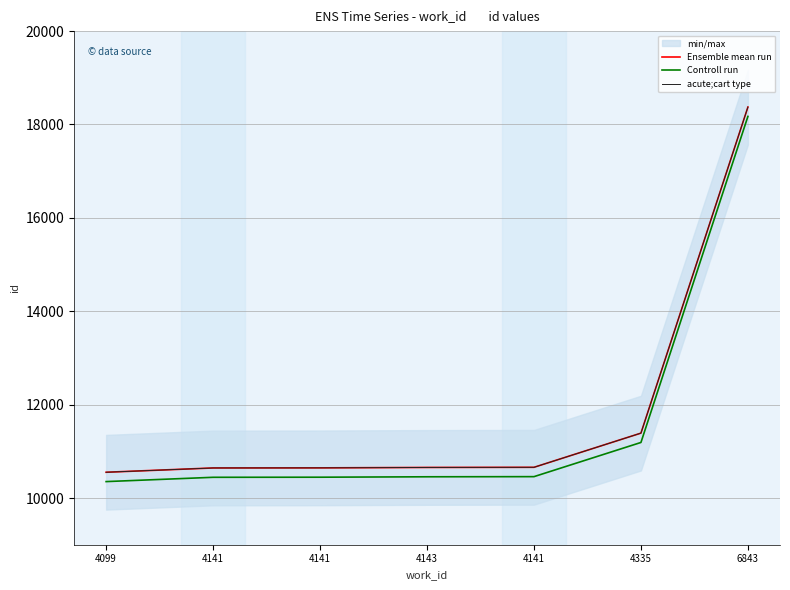

What is the maximum value for Controll run?

18173